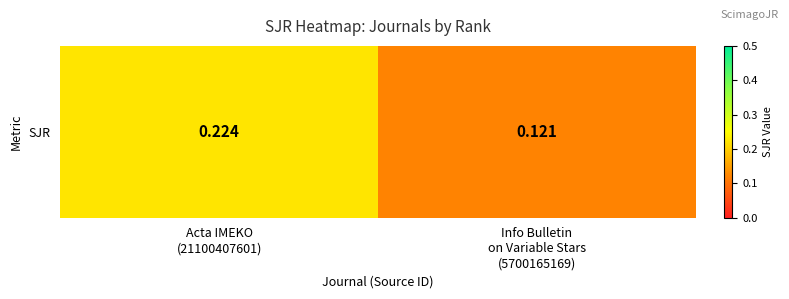

List the labels in order of value, largest first.

Acta IMEKO
(21100407601), Info Bulletin
on Variable Stars
(5700165169)